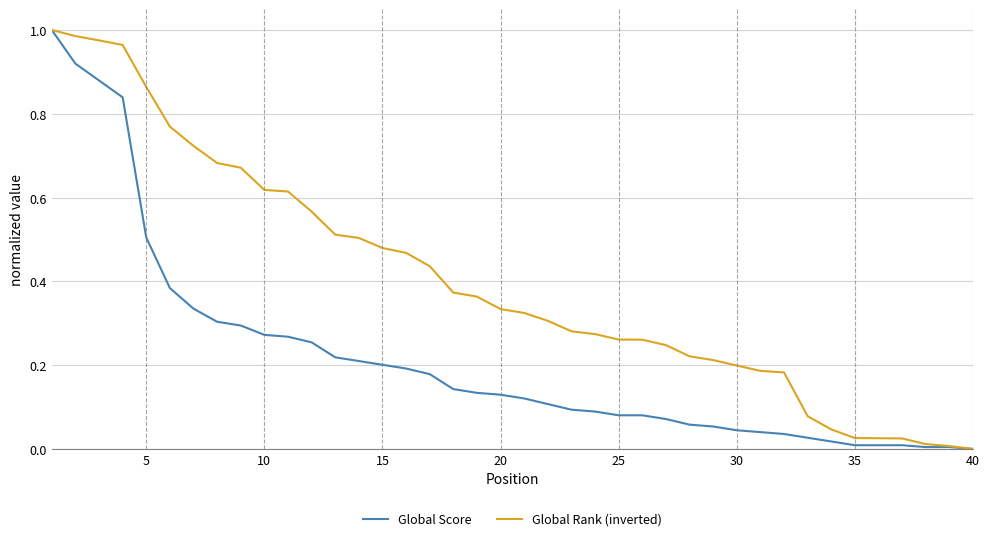

Which series has the largest total across all categories?

Global Rank (inverted)